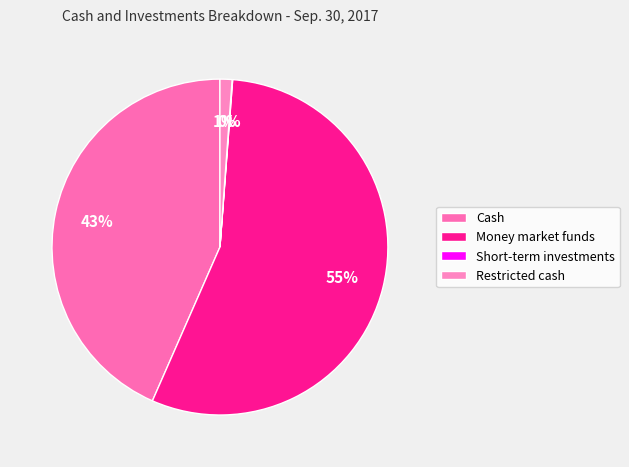

How much of the chart is everything except Cash?

56.6%